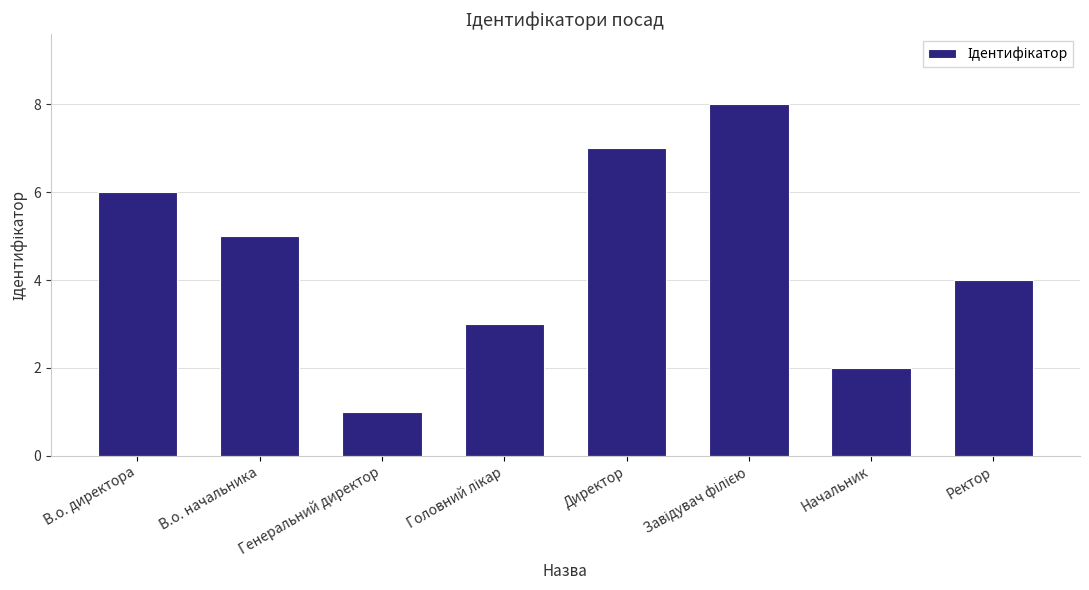

What is the greatest value displayed?

8